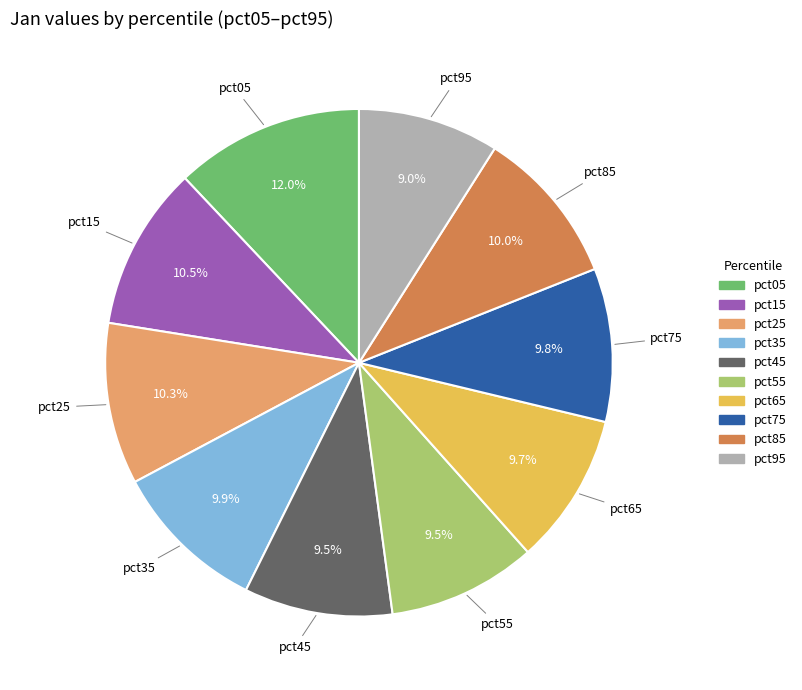

What is the largest slice in the pie chart?

pct05